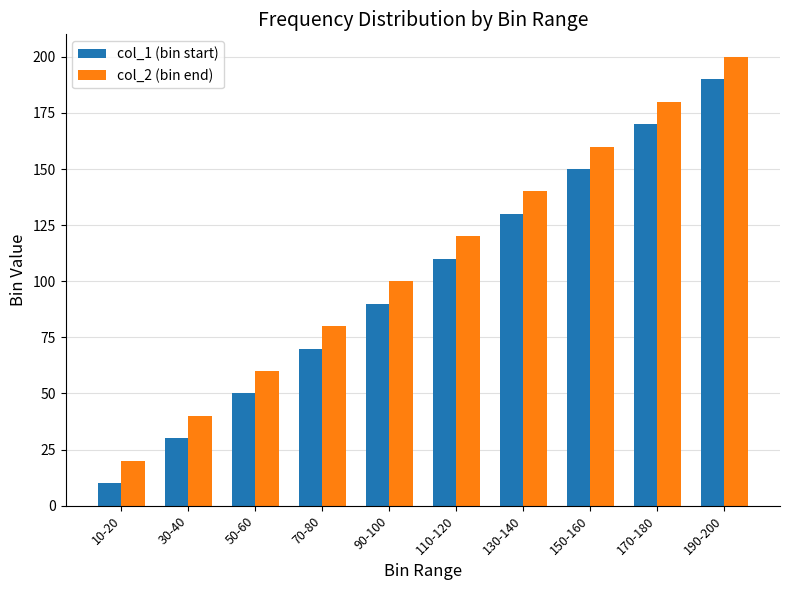

Which series has the largest total across all categories?

col_2 (bin end)